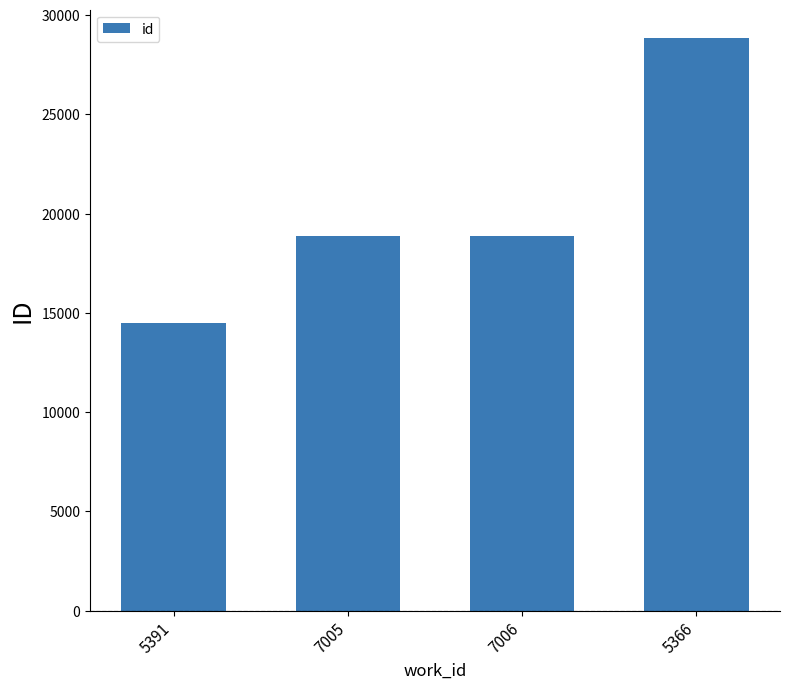

What is the difference between the maximum and minimum values?

14355